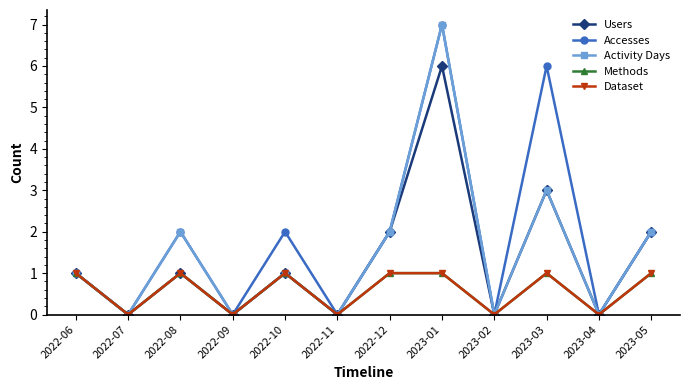

Reading right to left, transcribe all the data shown in this chart.

Users: 2023-05=2	2023-04=0	2023-03=3	2023-02=0	2023-01=6	2022-12=2	2022-11=0	2022-10=1	2022-09=0	2022-08=1	2022-07=0	2022-06=1
Accesses: 2023-05=2	2023-04=0	2023-03=6	2023-02=0	2023-01=7	2022-12=2	2022-11=0	2022-10=2	2022-09=0	2022-08=2	2022-07=0	2022-06=1
Activity Days: 2023-05=2	2023-04=0	2023-03=3	2023-02=0	2023-01=7	2022-12=2	2022-11=0	2022-10=1	2022-09=0	2022-08=2	2022-07=0	2022-06=1
Methods: 2023-05=1	2023-04=0	2023-03=1	2023-02=0	2023-01=1	2022-12=1	2022-11=0	2022-10=1	2022-09=0	2022-08=1	2022-07=0	2022-06=1
Dataset: 2023-05=1	2023-04=0	2023-03=1	2023-02=0	2023-01=1	2022-12=1	2022-11=0	2022-10=1	2022-09=0	2022-08=1	2022-07=0	2022-06=1